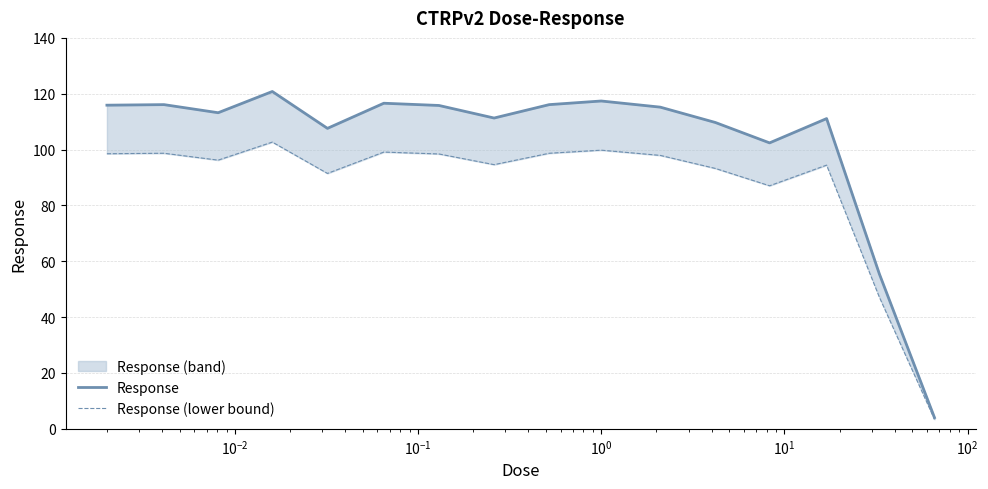

Which series has the largest total across all categories?

Response